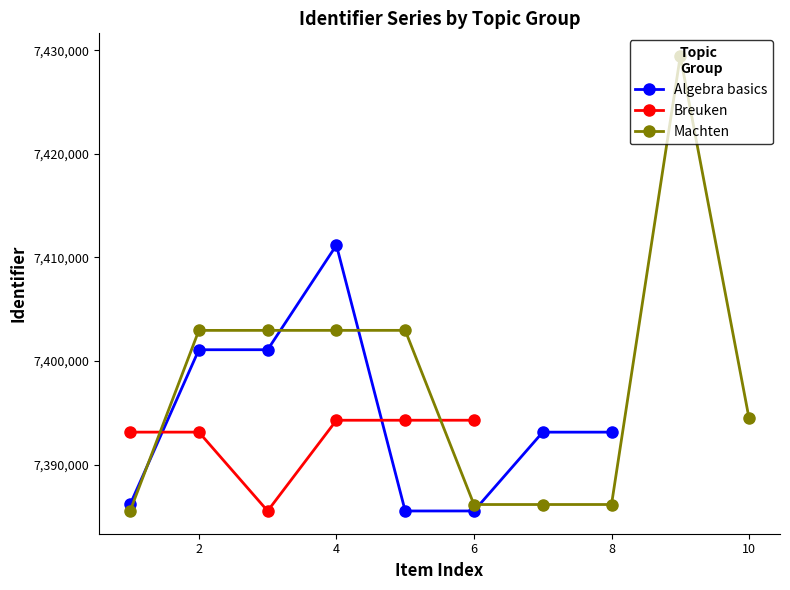

What is the highest value of the Algebra basics series?

7411183